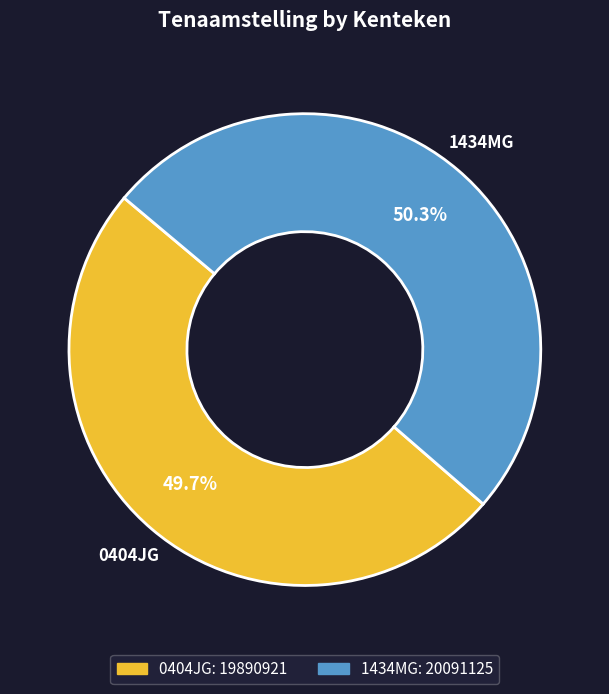

Combined, what portion of the pie is 0404JG and 1434MG?

100.0%